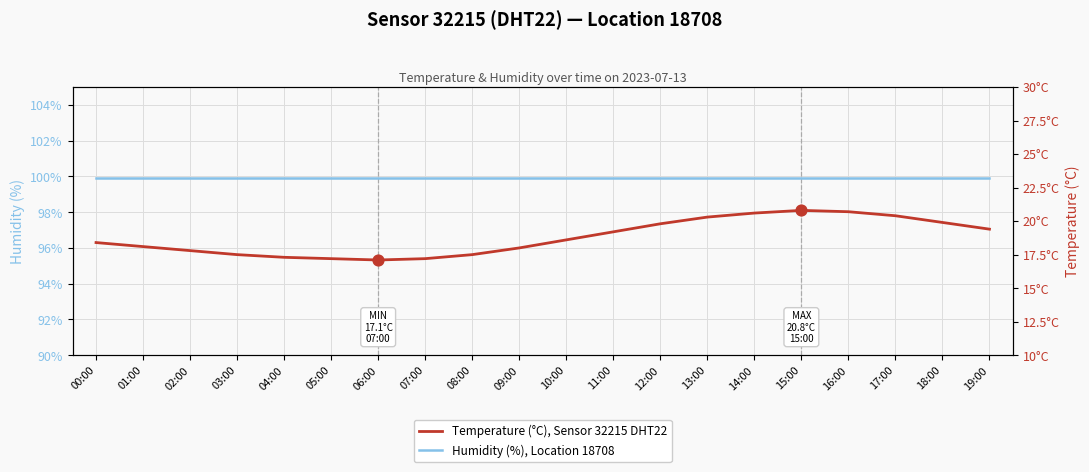

Which series has the largest Y range (max minus min)?

Temperature (°C)